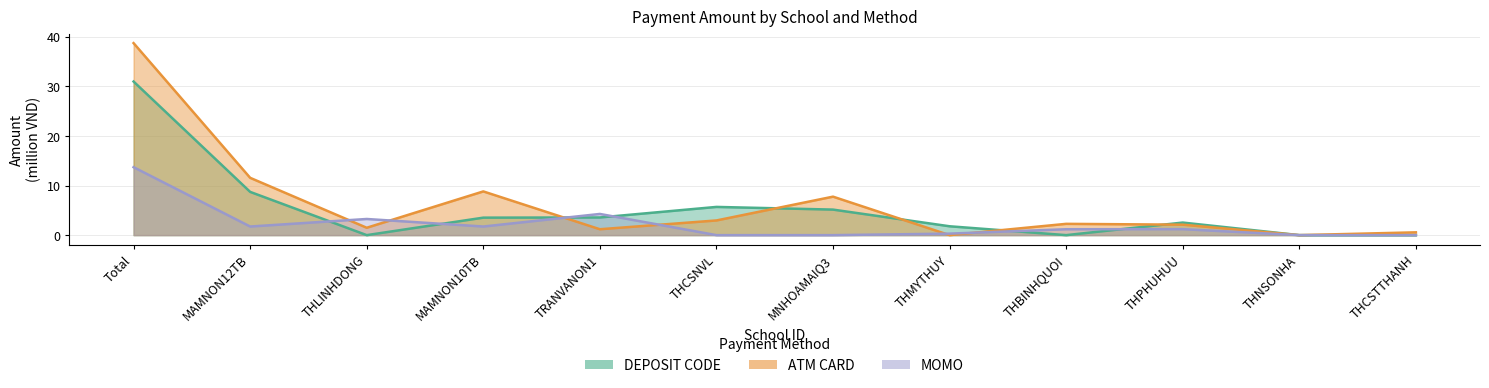

How many interior local valleys does the DEPOSIT CODE series have?

2